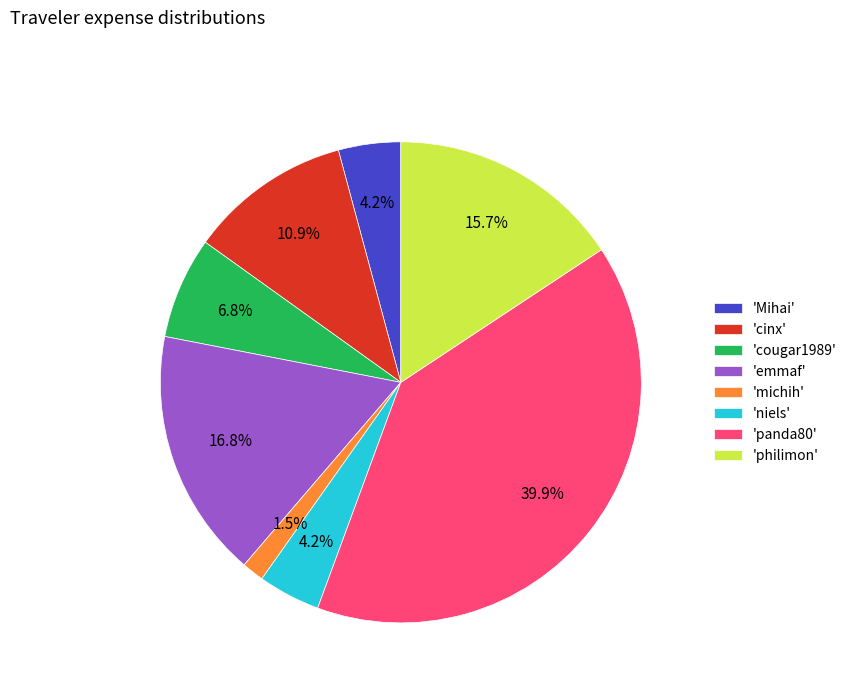

How many segments does this pie chart have?

8